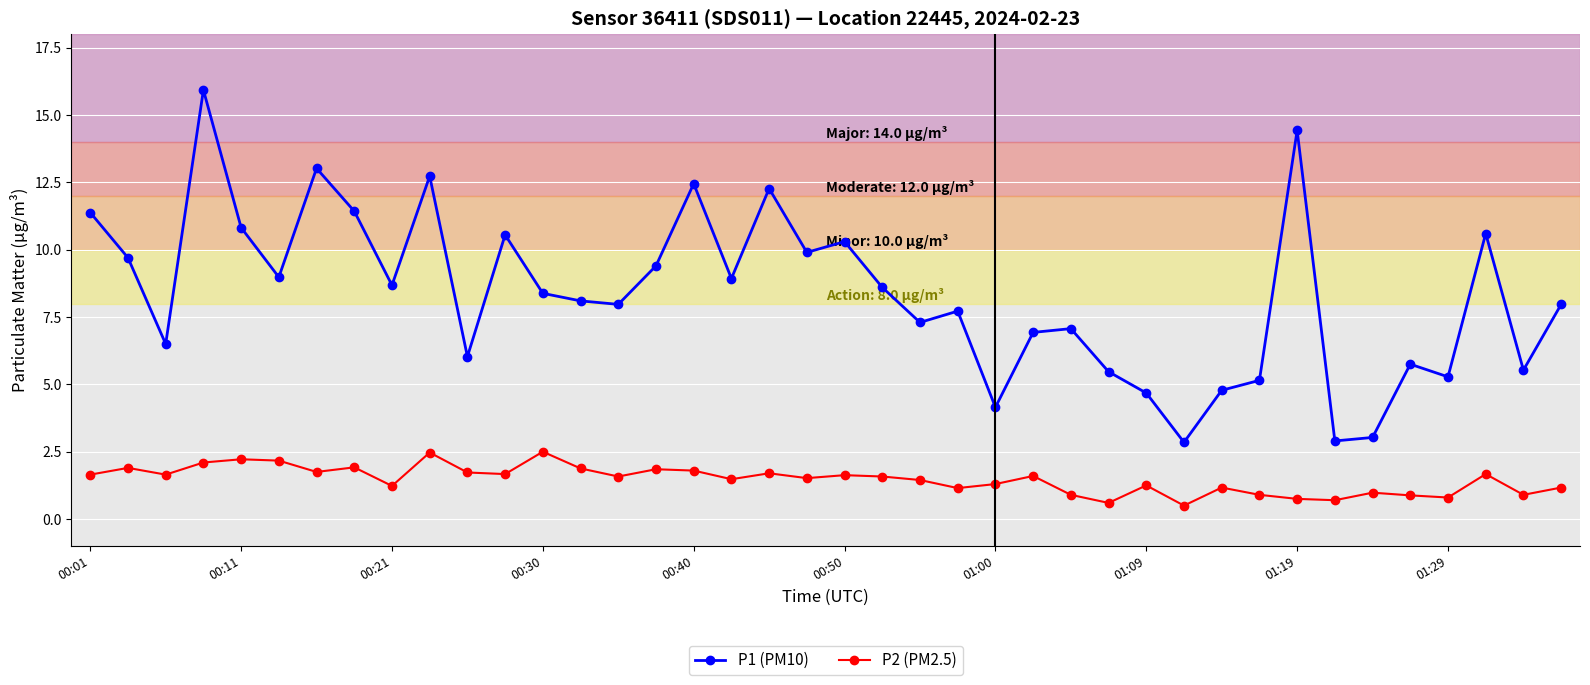

What is the value of the P1 (PM10) point at the 14th from the left?

8.1